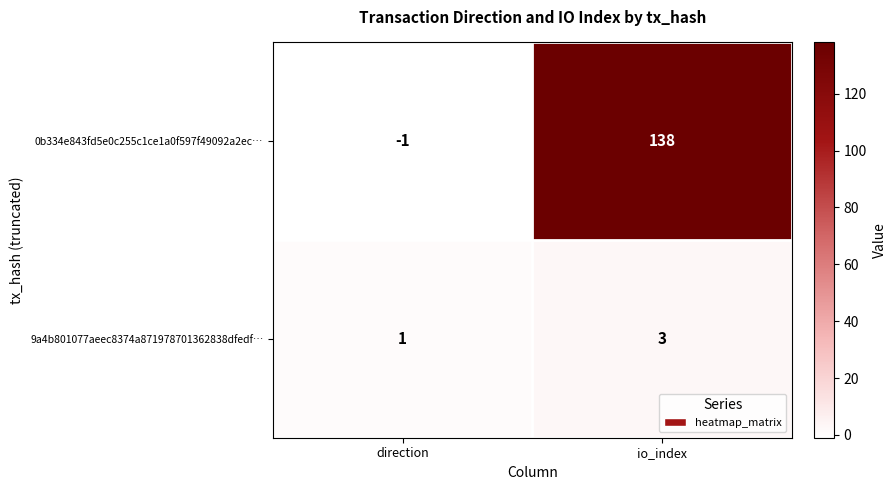

What is the difference between the maximum and minimum values in the 0b334e843fd5e0c255c1ce1a0f597f49092a2ec… series?

139